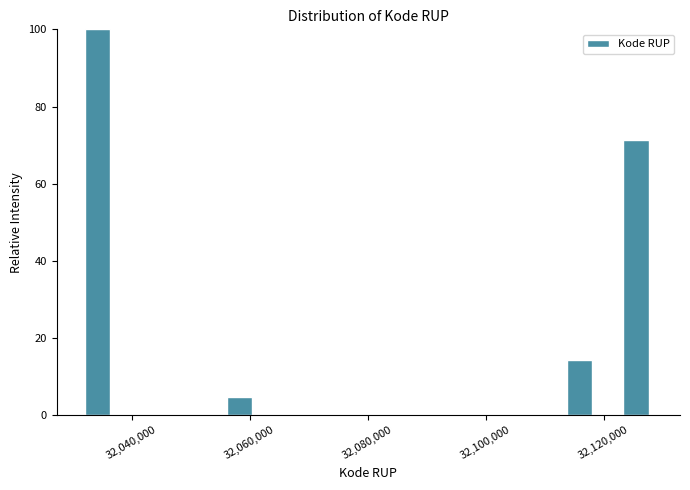

Read against the x-axis, roughly where is the centre of the tallest bar?

32034000